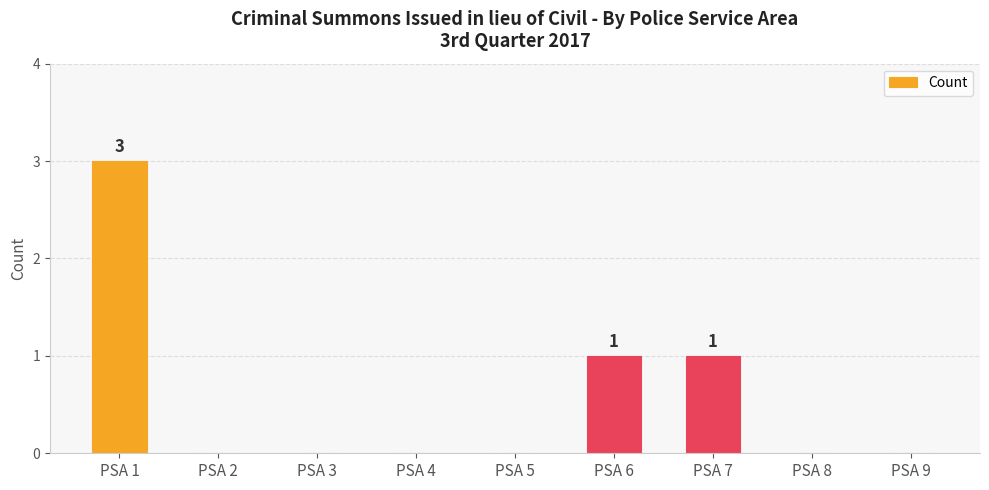

The value at PSA 1 is 3. True or false?

True